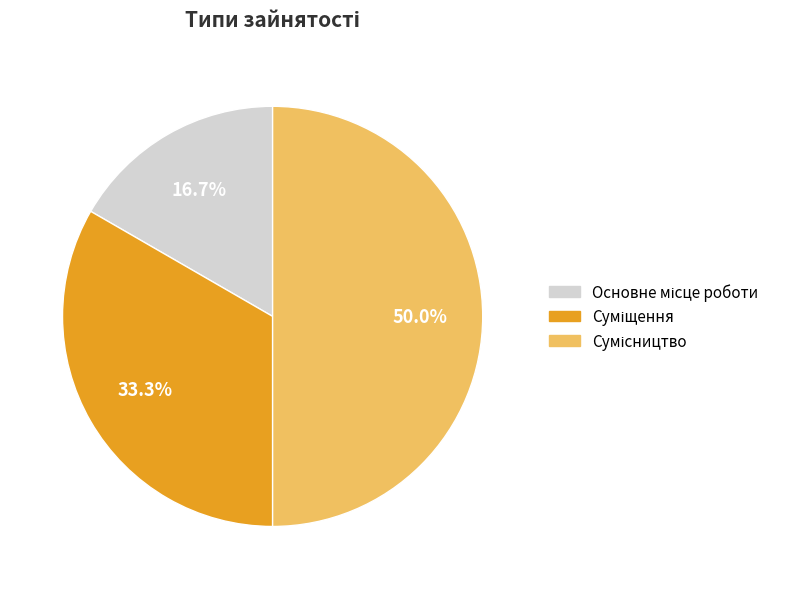

Rank the categories by value from lowest to highest.

Основне місце роботи, Суміщення, Сумісництво